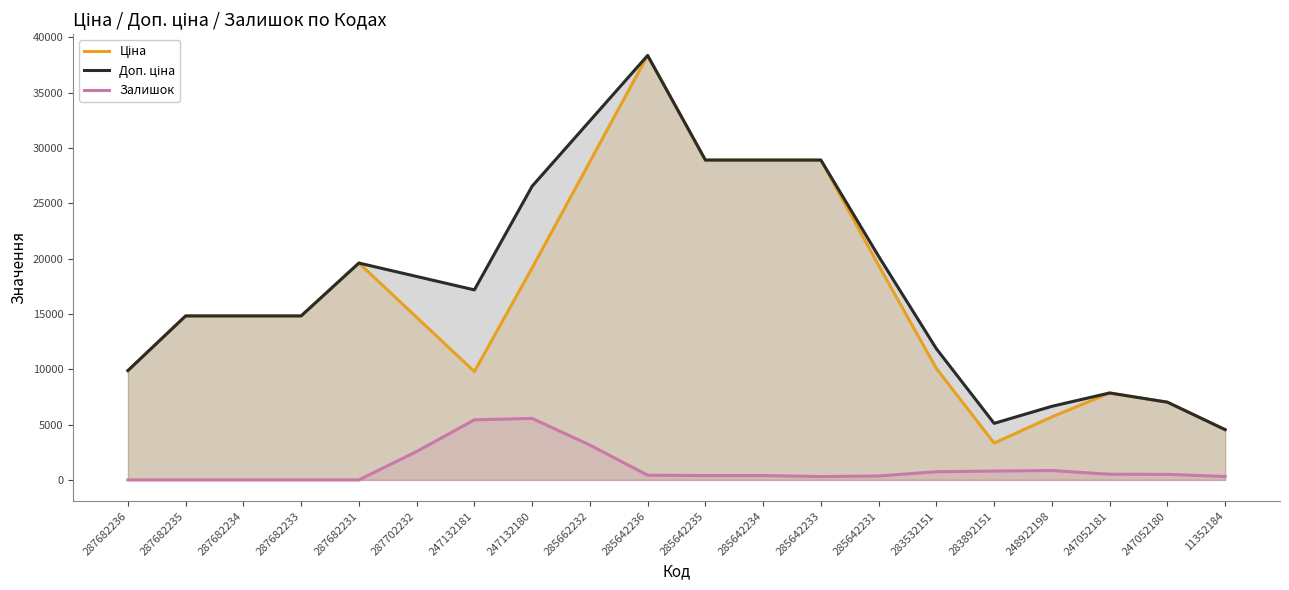

What is the value of the Ціна point at the 5th from the left?

19595.8